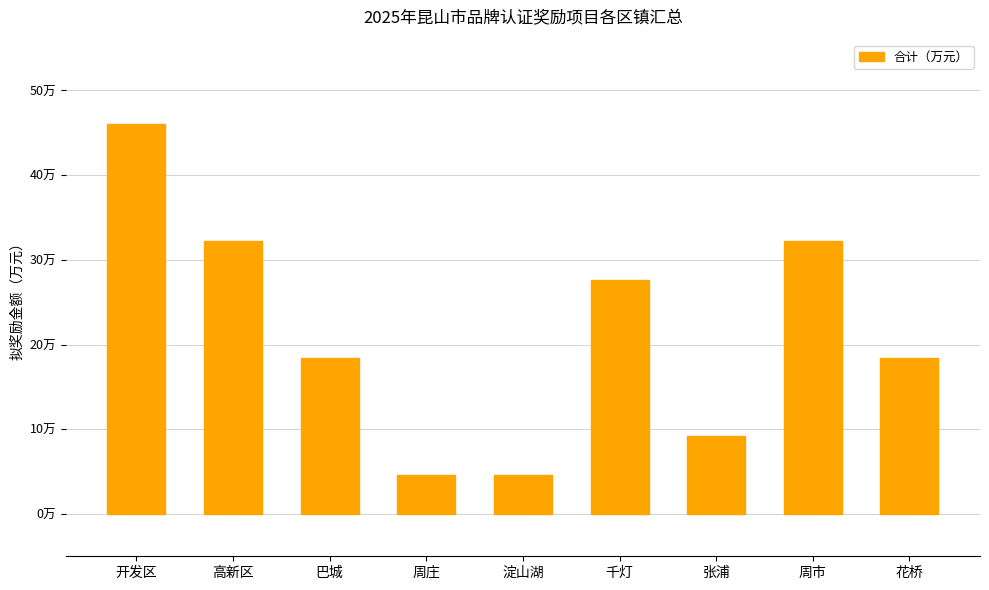

What is the smallest value displayed?

4.6